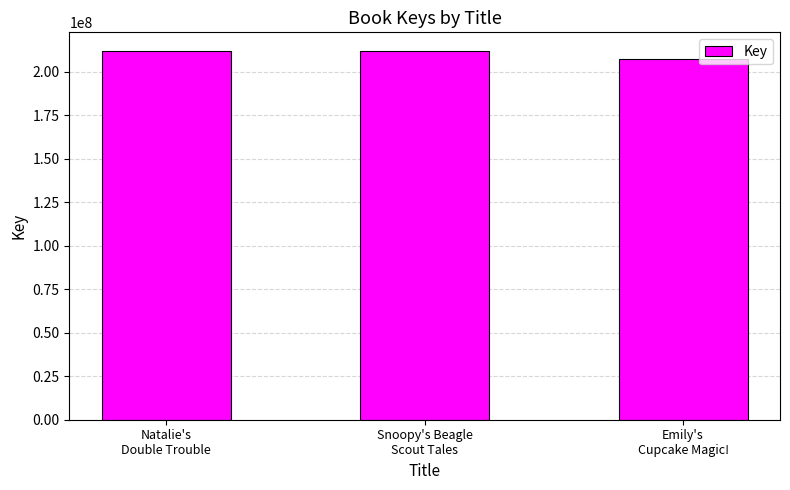

Read the value at Snoopy's Beagle
Scout Tales.

212003642